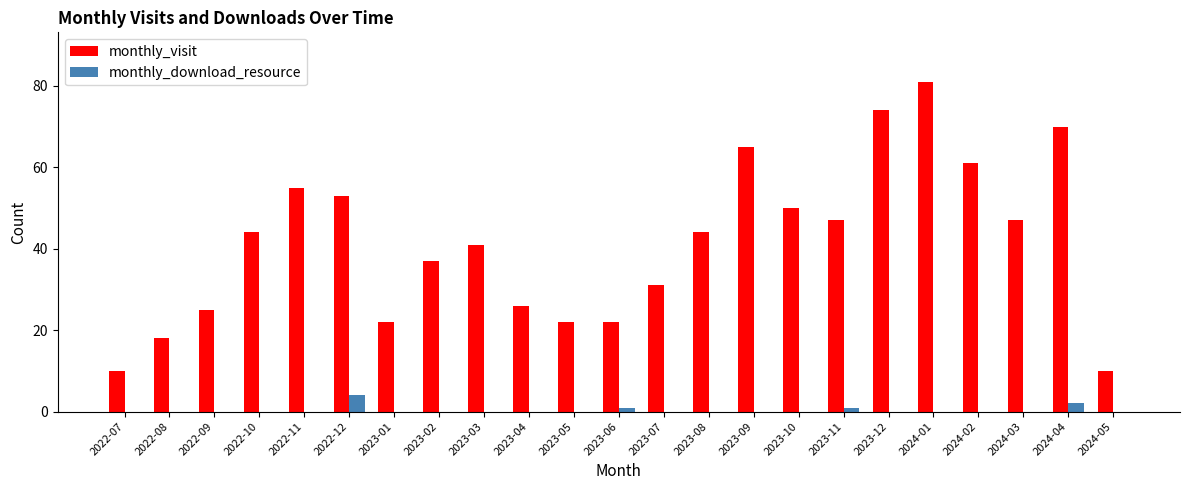

What is the sum of the monthly_visit values at 2024-03 and 2022-10?

91